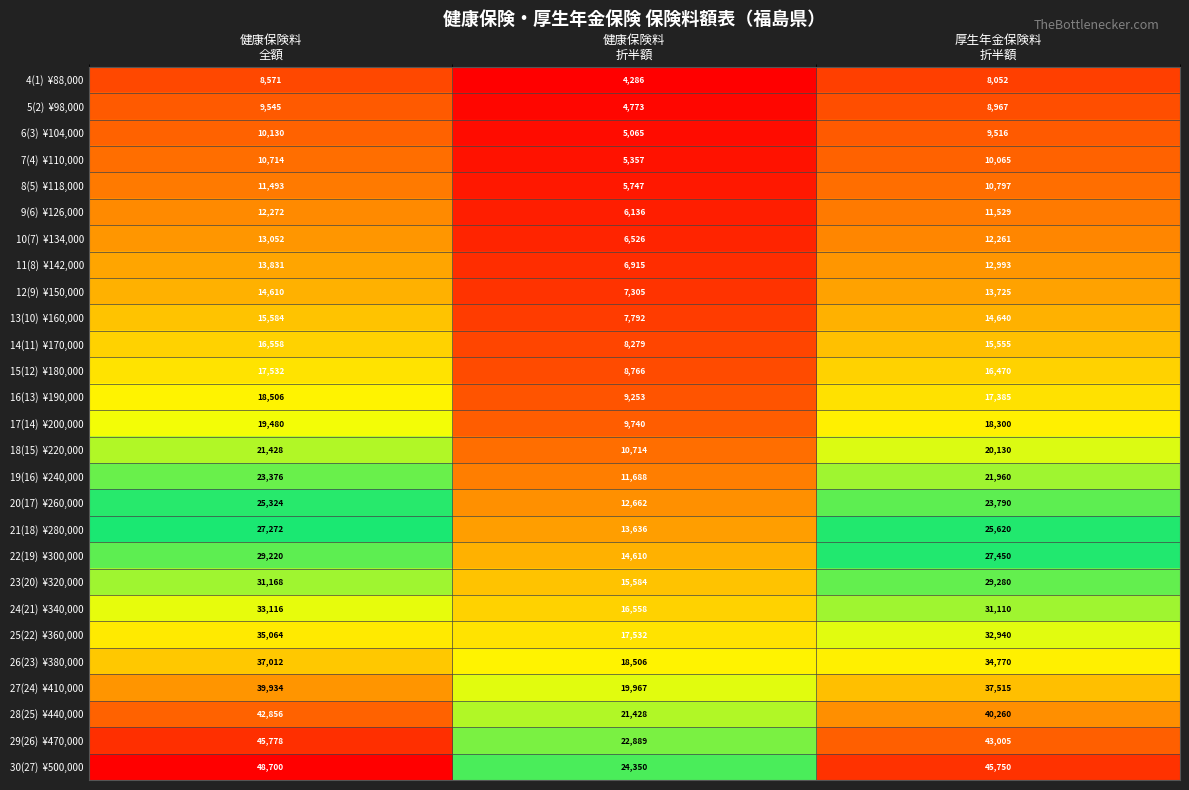

At which category is the sum across all series the highest?

健康保険料
全額